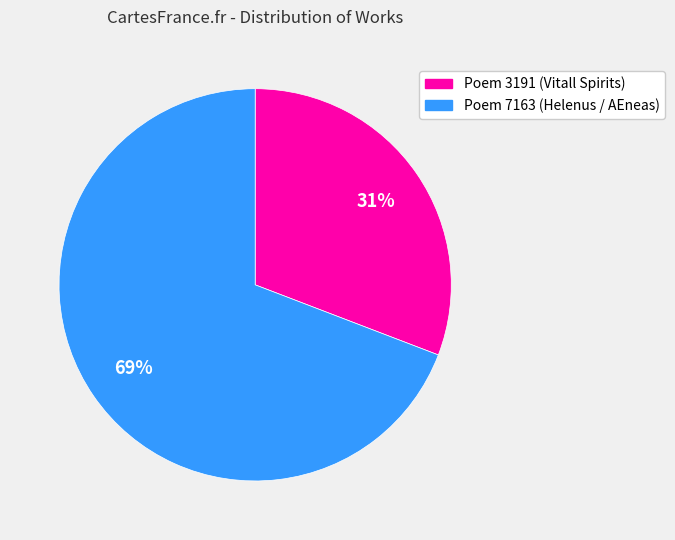

What percentage is the Poem 7163 (Helenus / AEneas) slice, to the nearest percent?

69%